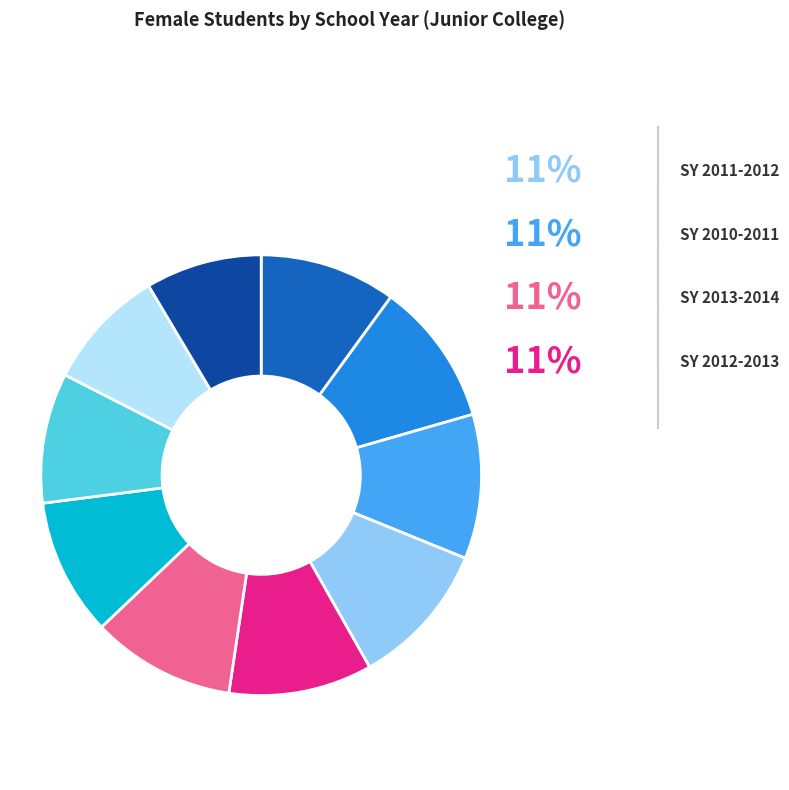

Does any single category account for the majority?

No